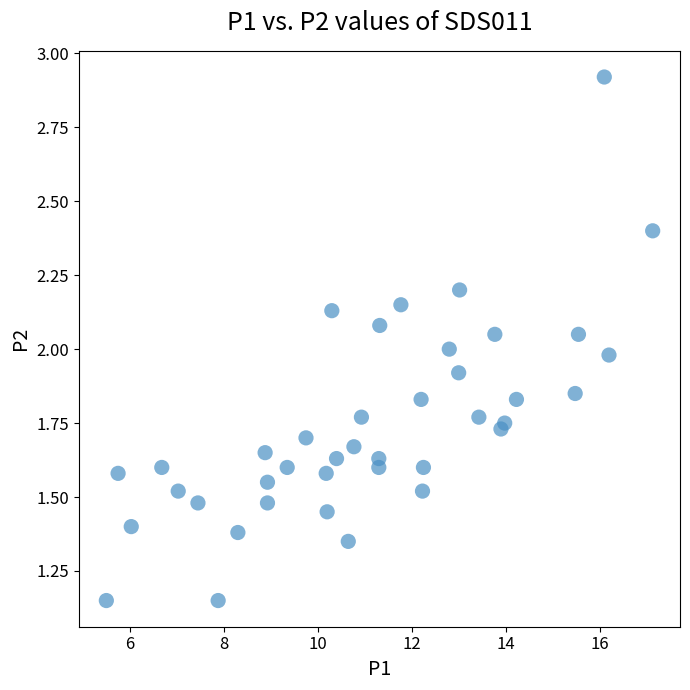

What is the range of X values (max minus min)?

11.6